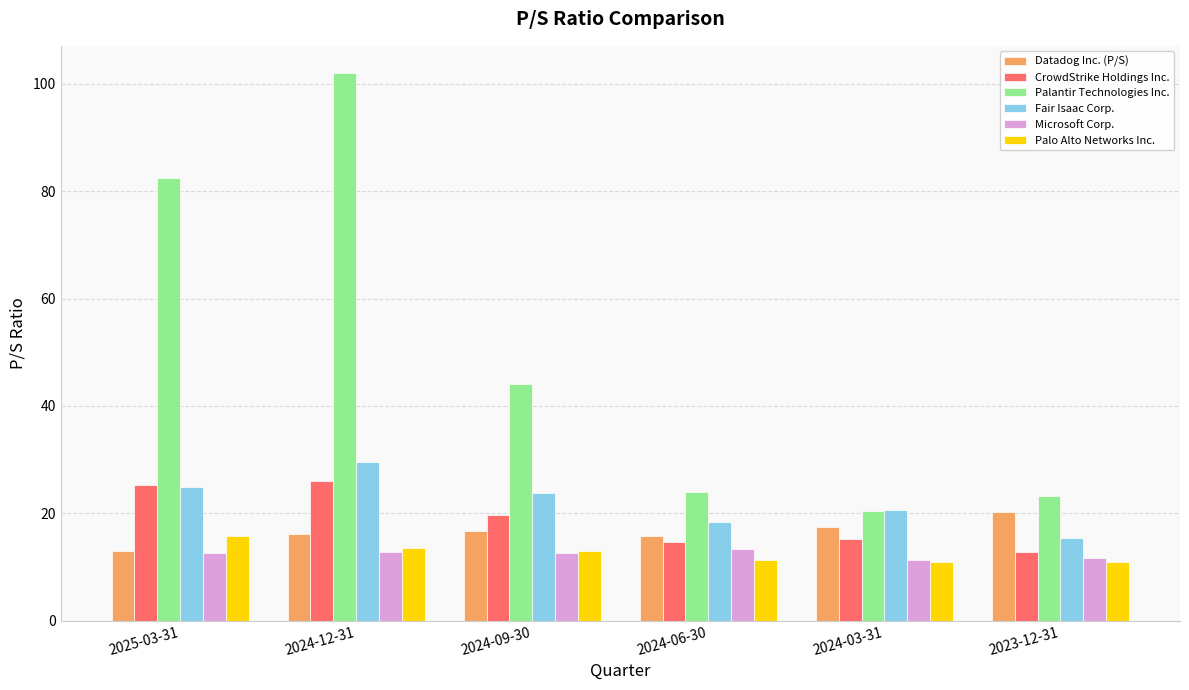

How many groups of bars are there?

6